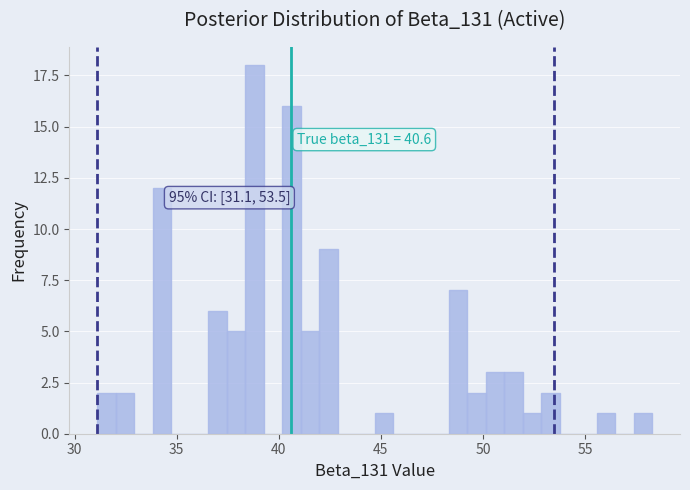

Around what value on the x-axis is the tallest bar? Give the approximate position of its centre, as read against the axis.

39.0